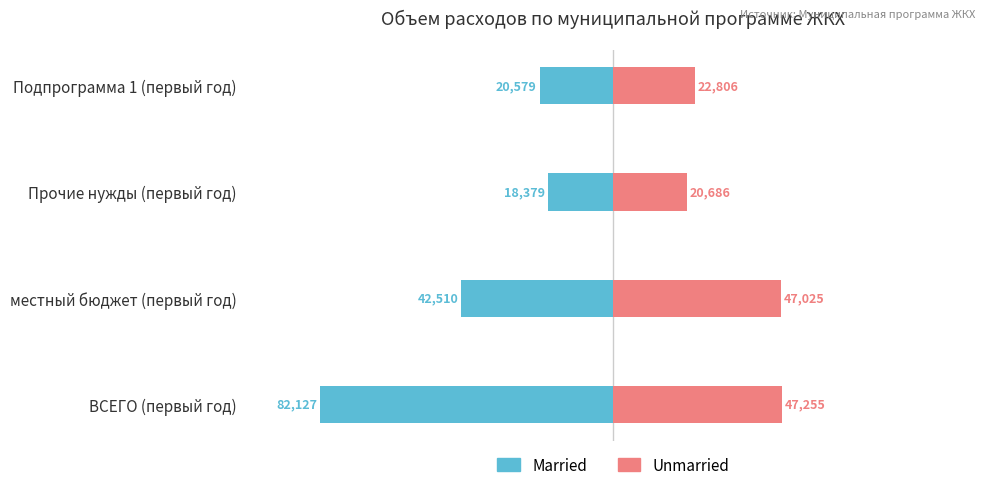

Count the number of data series in this chart.

2